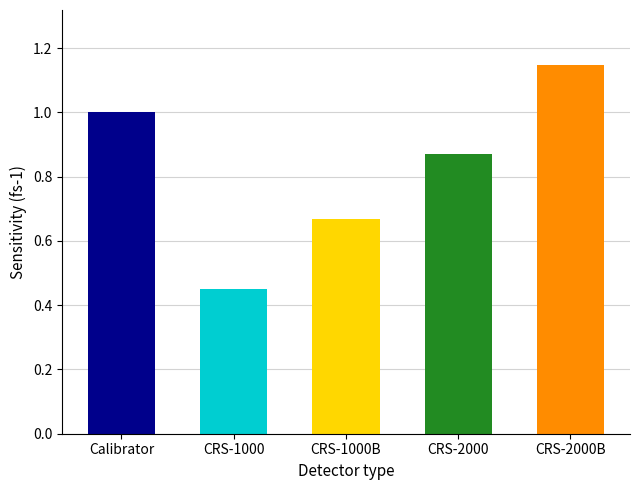

Rank the categories by value from lowest to highest.

CRS-1000, CRS-1000B, CRS-2000, Calibrator, CRS-2000B